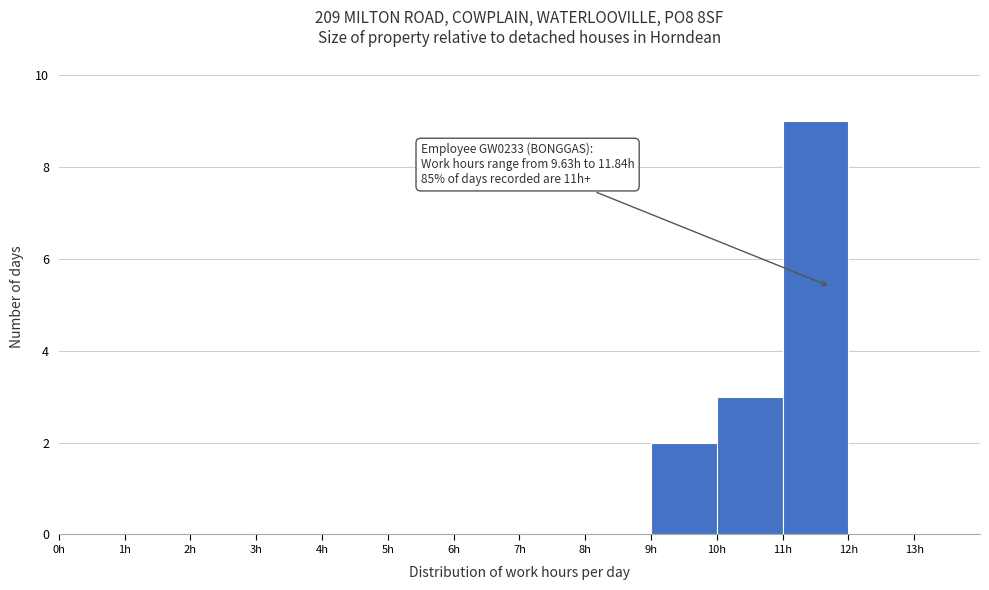

Over which range of the x-axis is the bar tallest?

11 to 12